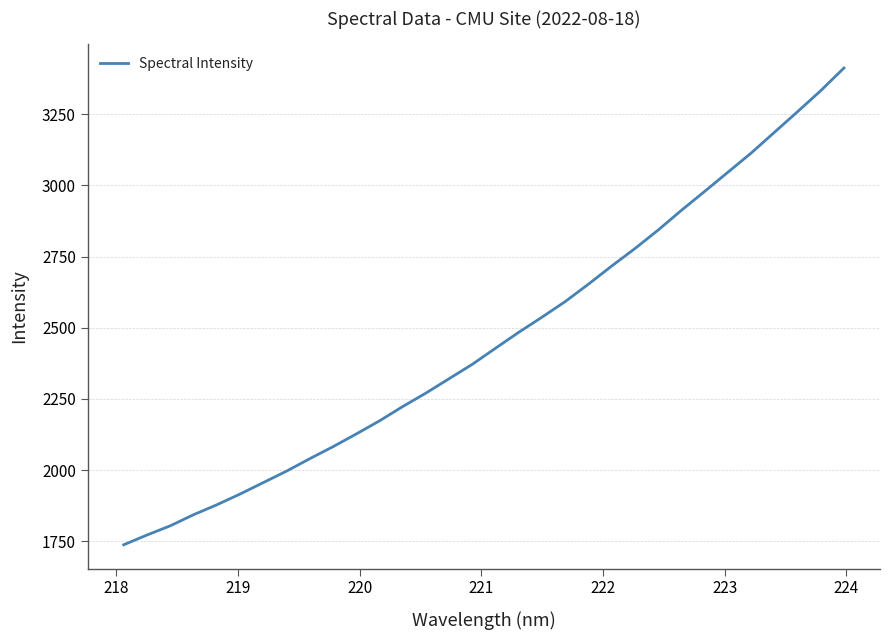

What is the difference between the maximum and minimum values?

1675.5